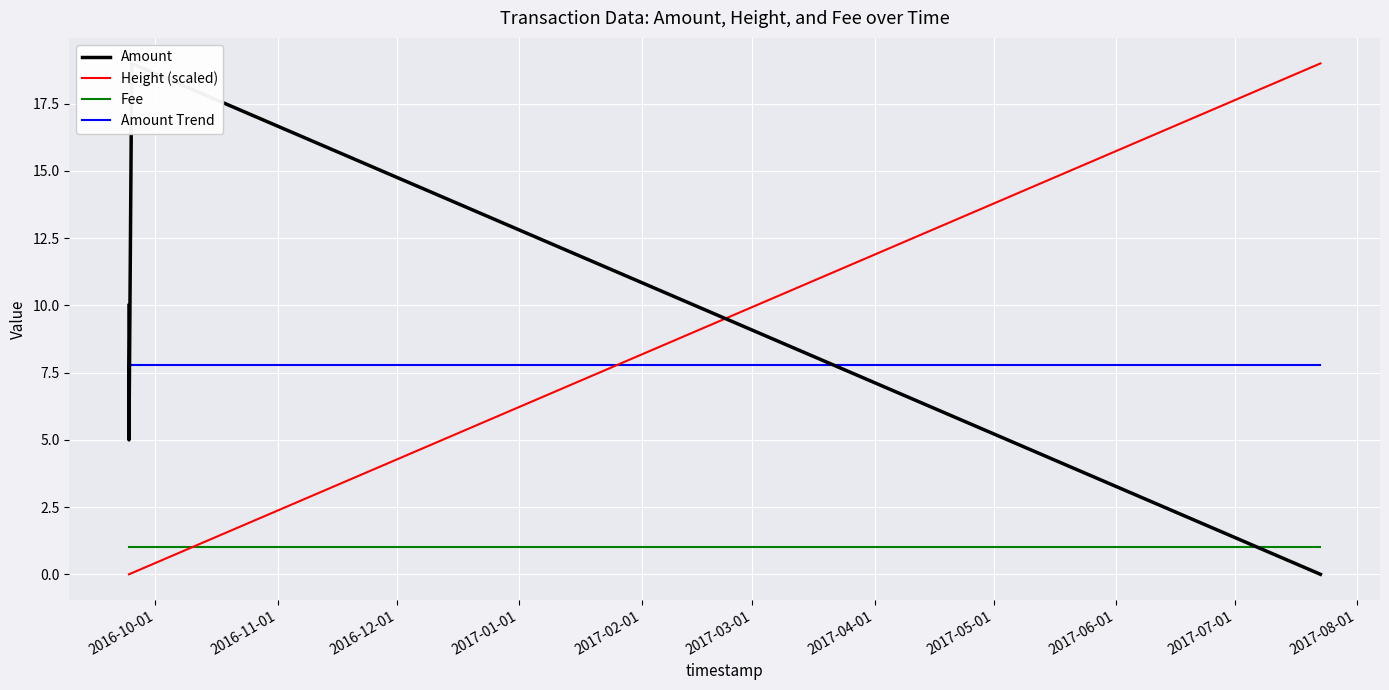

The value of Height (scaled) at 2017-02-01 is 11.3. True or false?

False